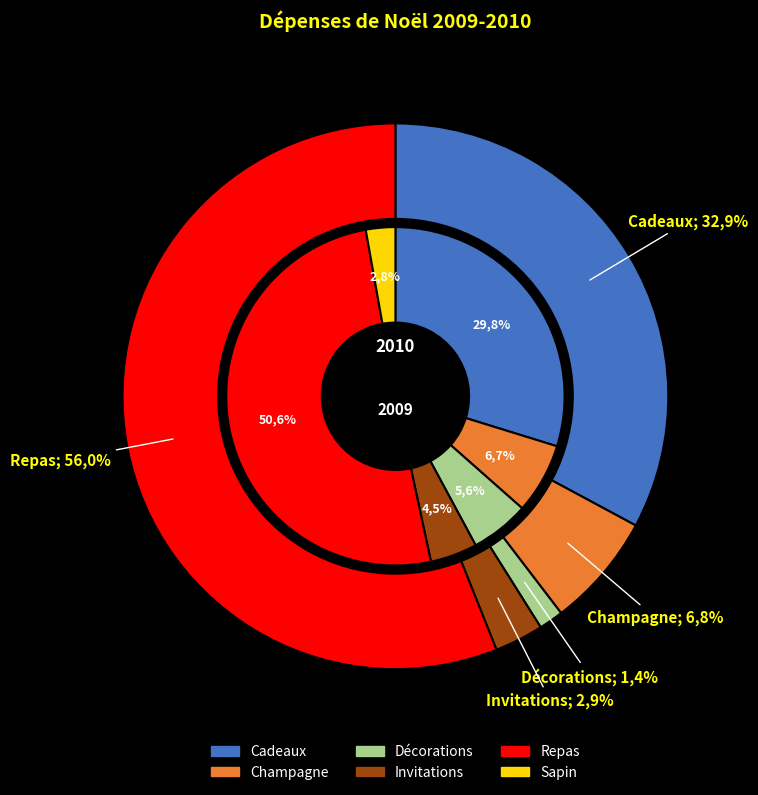

True or false: Champagne accounts for 1% of the total.

False